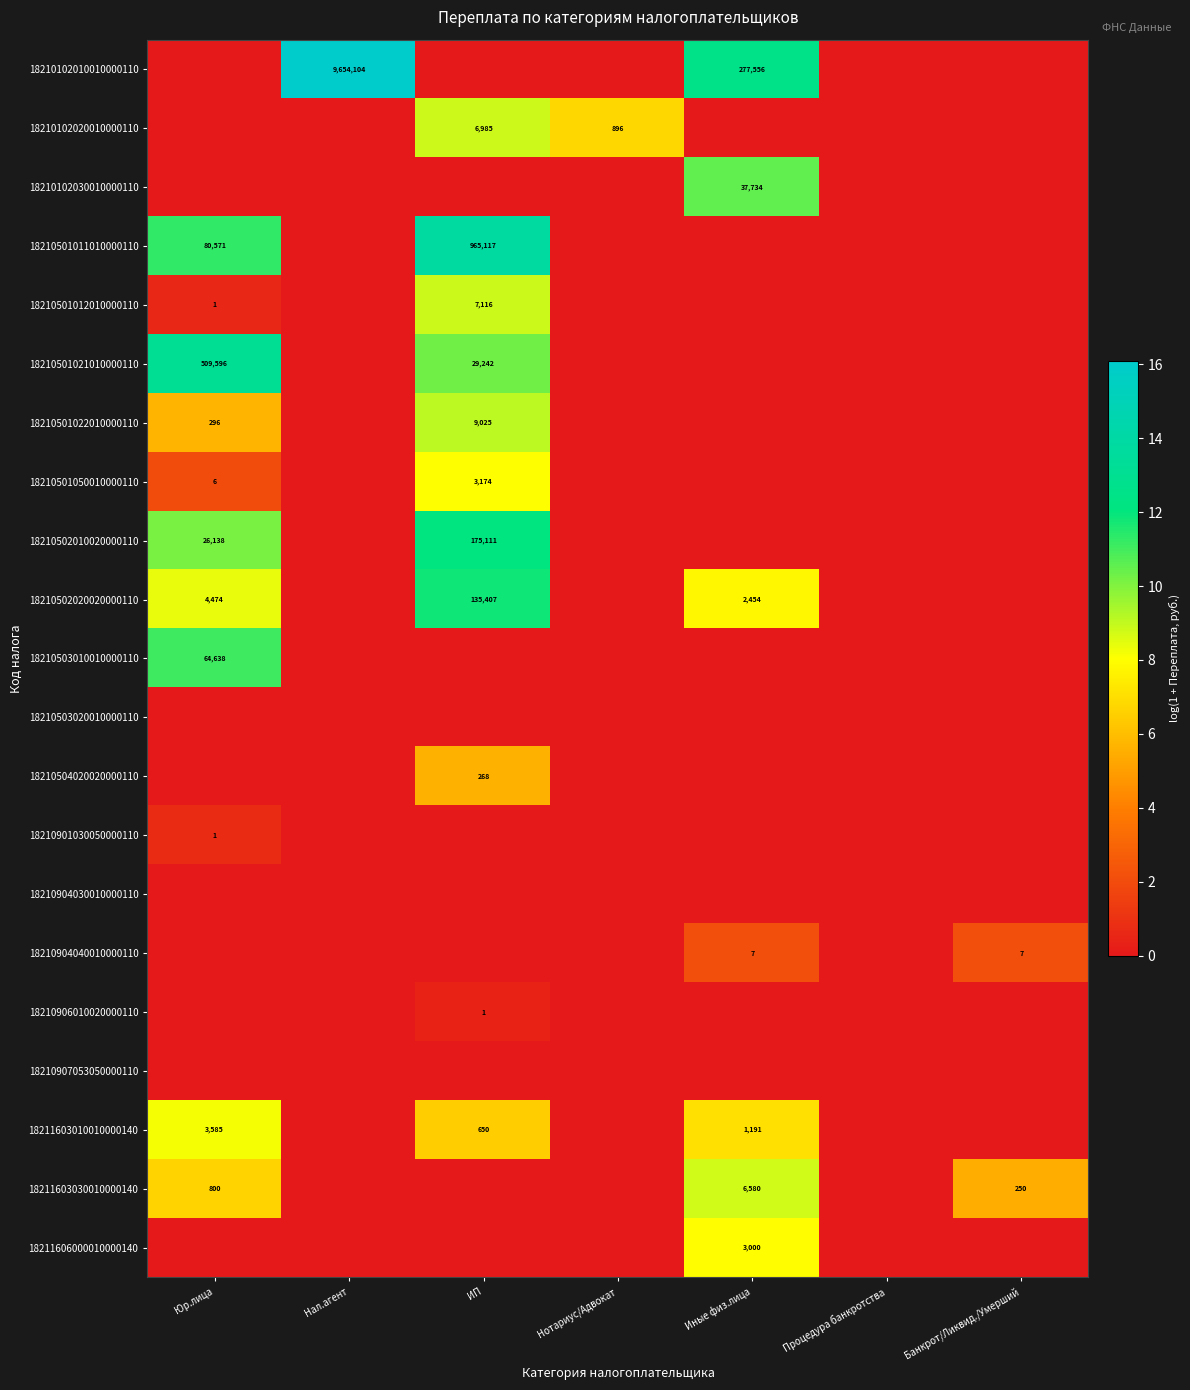

True or false: 18210501021010000110 has a value of 46905 at ИП.

False